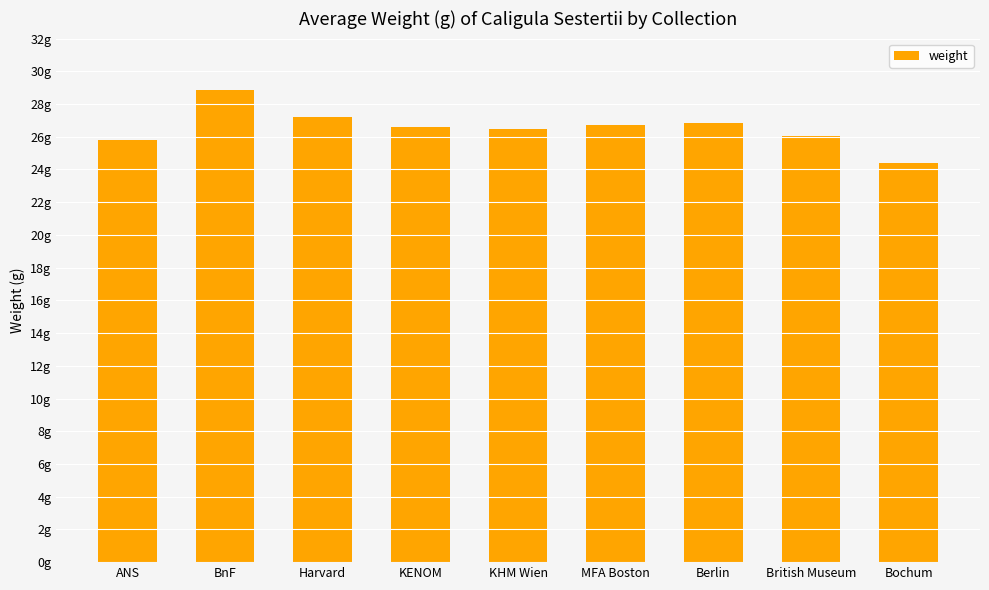

At which category does the chart reach its peak across all series?

BnF